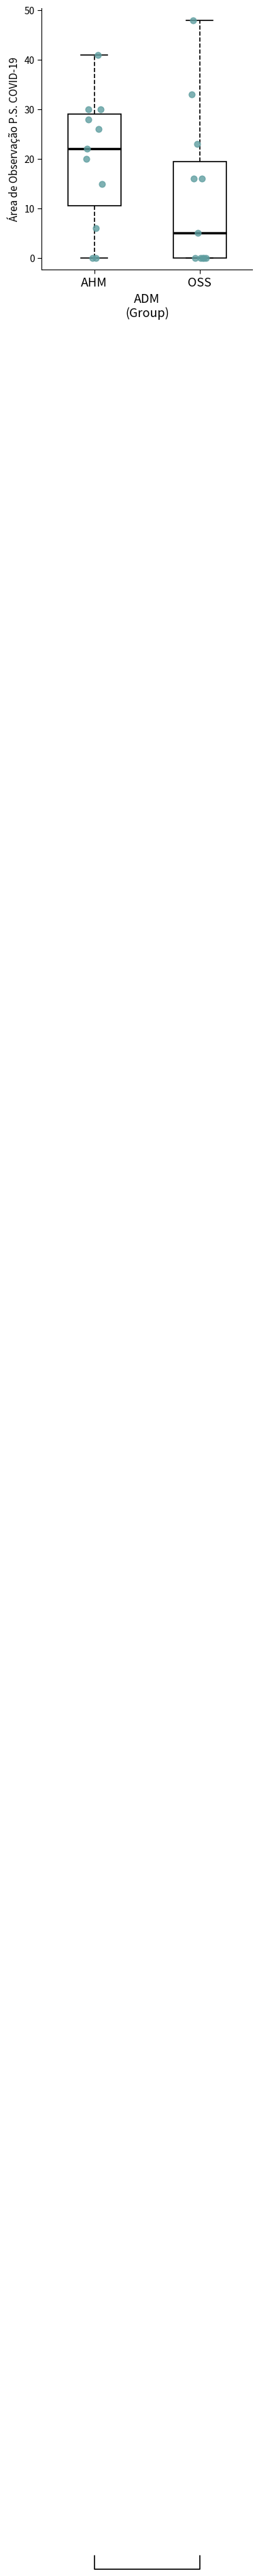

Which box's median line is the highest?

AHM